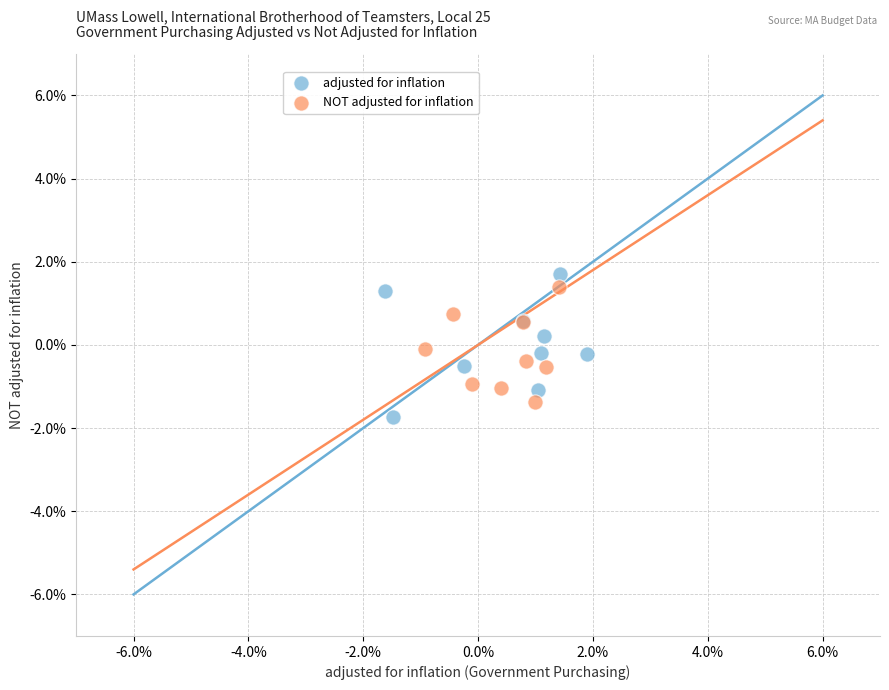

What are all the series names shown in the legend?

adjusted for inflation, NOT adjusted for inflation